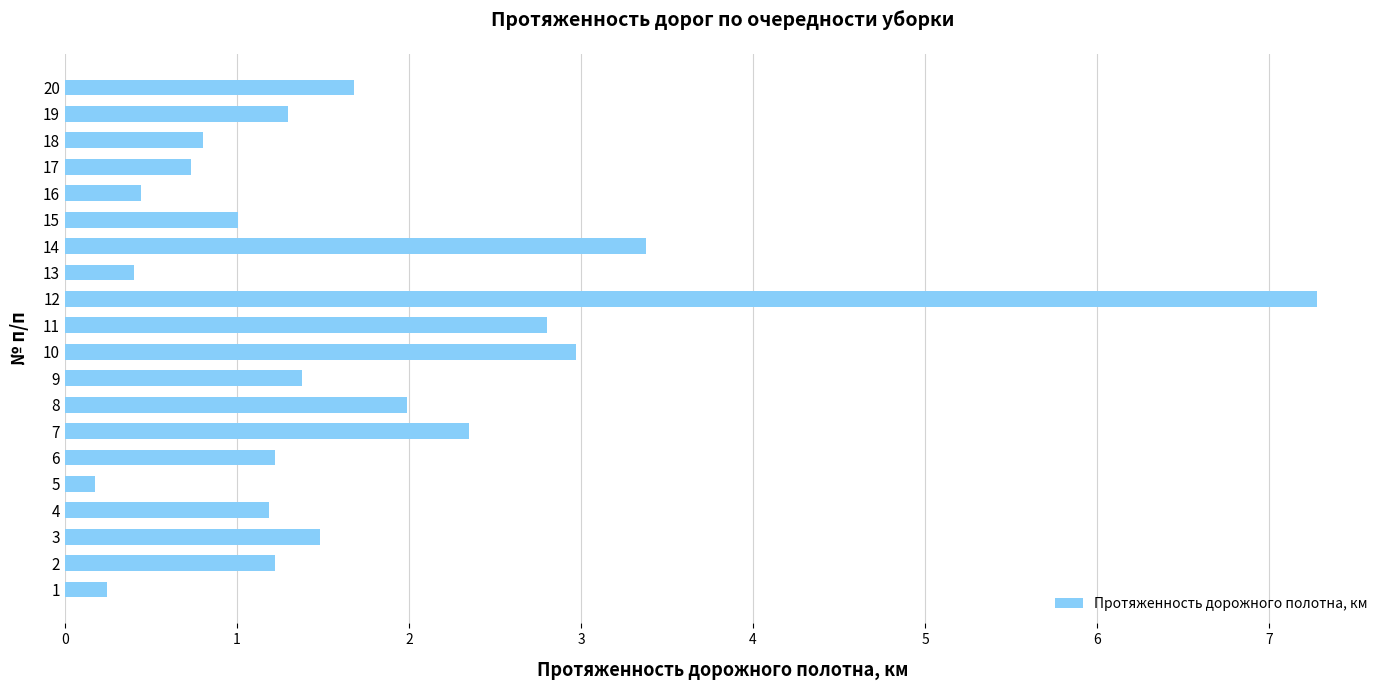

How many data points does each series have?

20